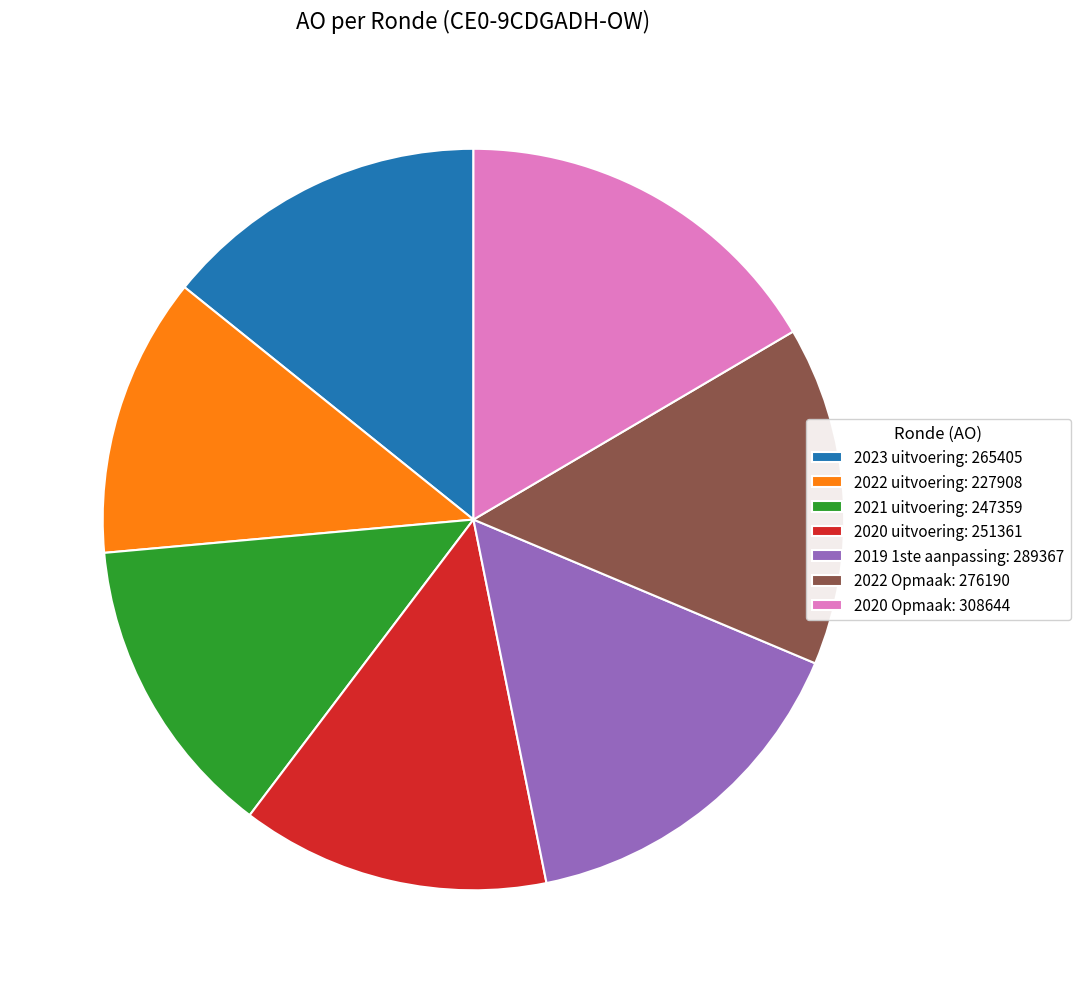

Count the number of slices in the pie.

7